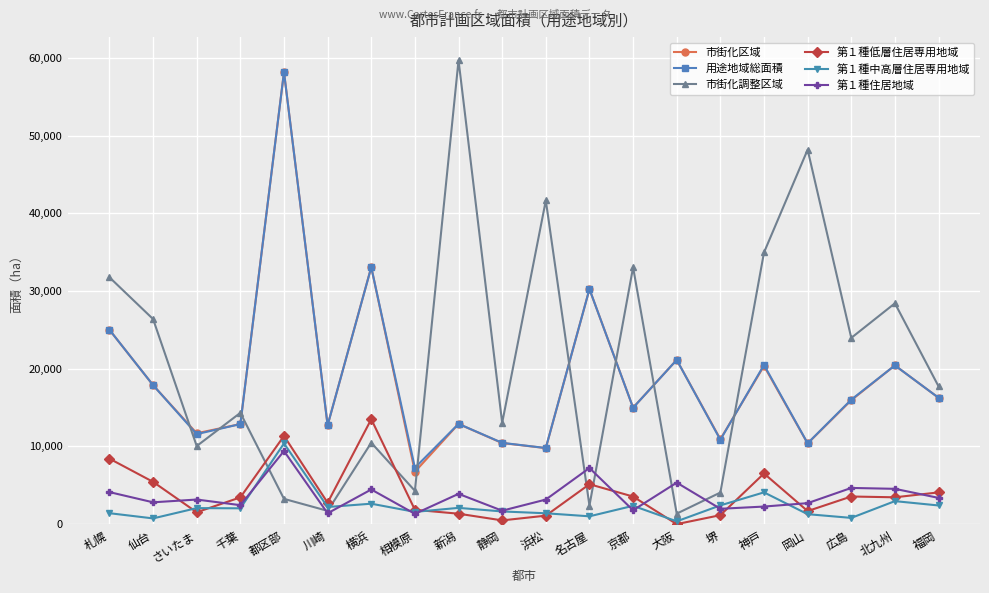

The 市街化区域 series shows 6705.3 at 浜松. True or false?

False